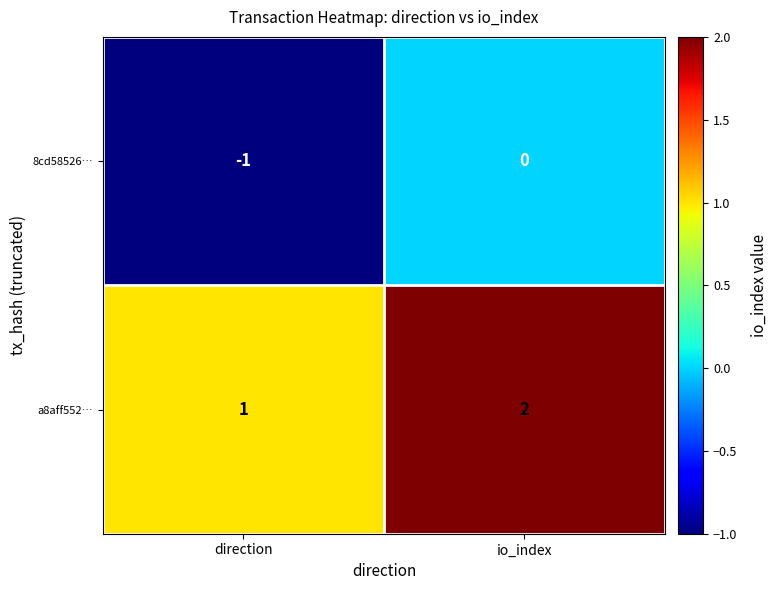

What is the sum of all a8aff552… values?

3